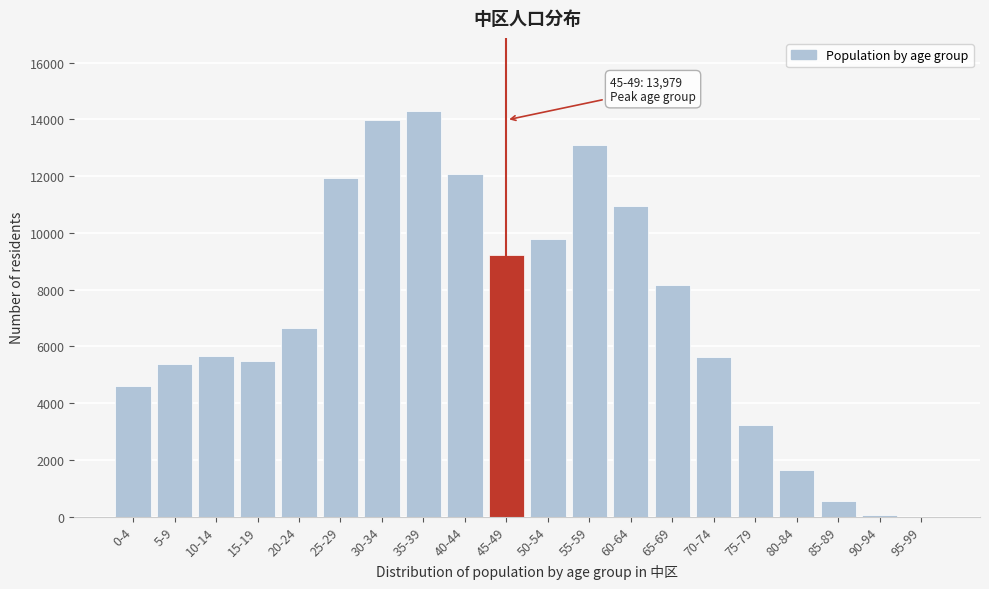

What is the ratio of the value at 75-79 to the value at 85-89?

6.0